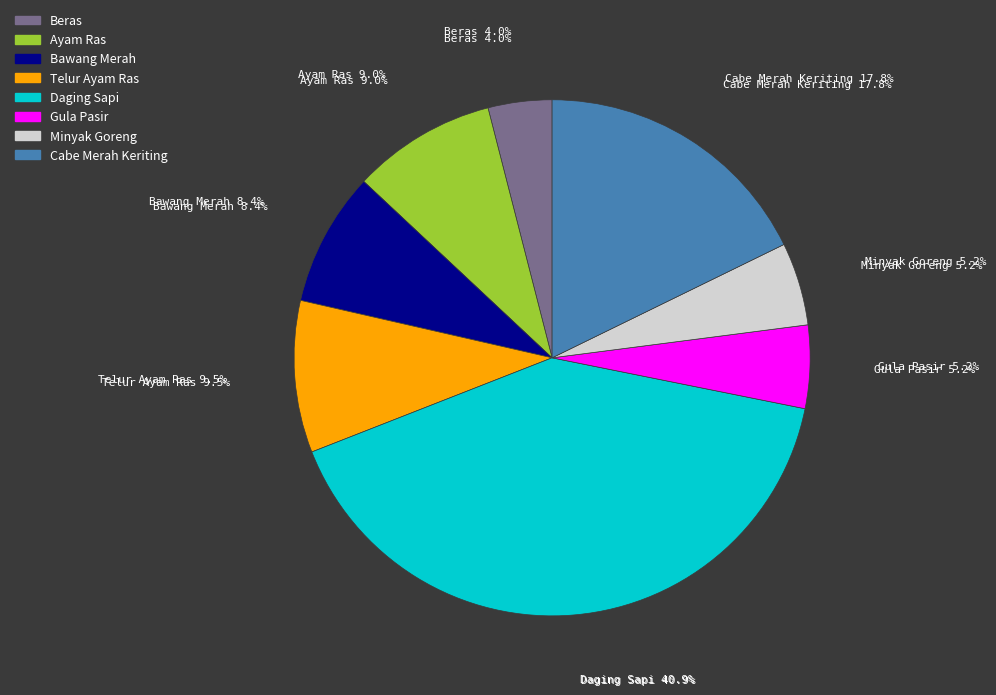

Is Gula Pasir the majority of the pie?

No